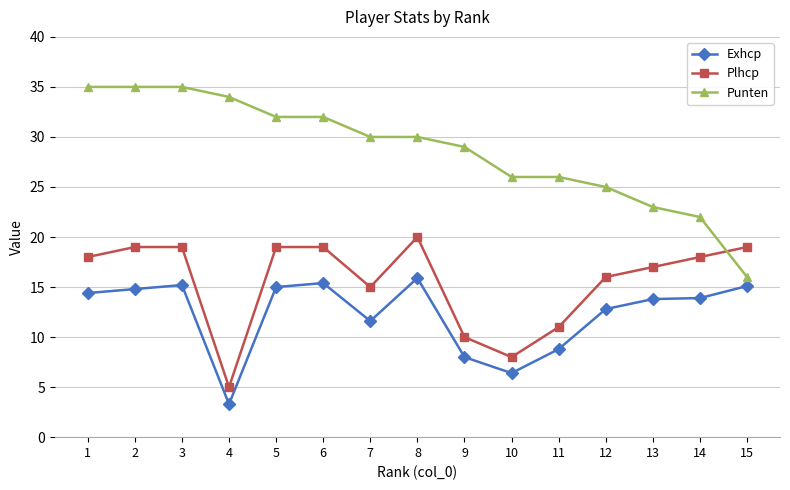

Rank the series by their average value, from lowest to highest.

Exhcp, Plhcp, Punten